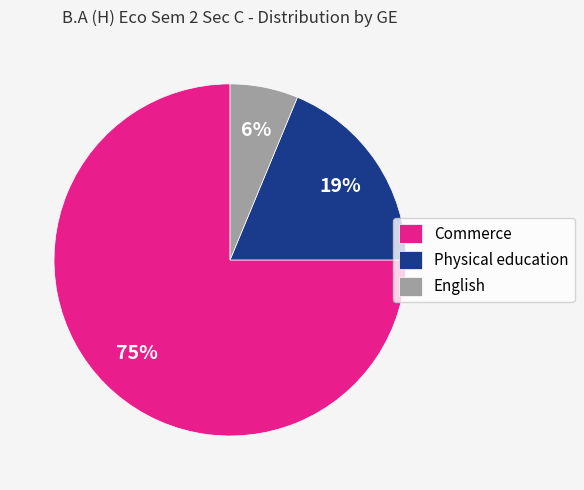

The English slice represents 1% of the pie. True or false?

False